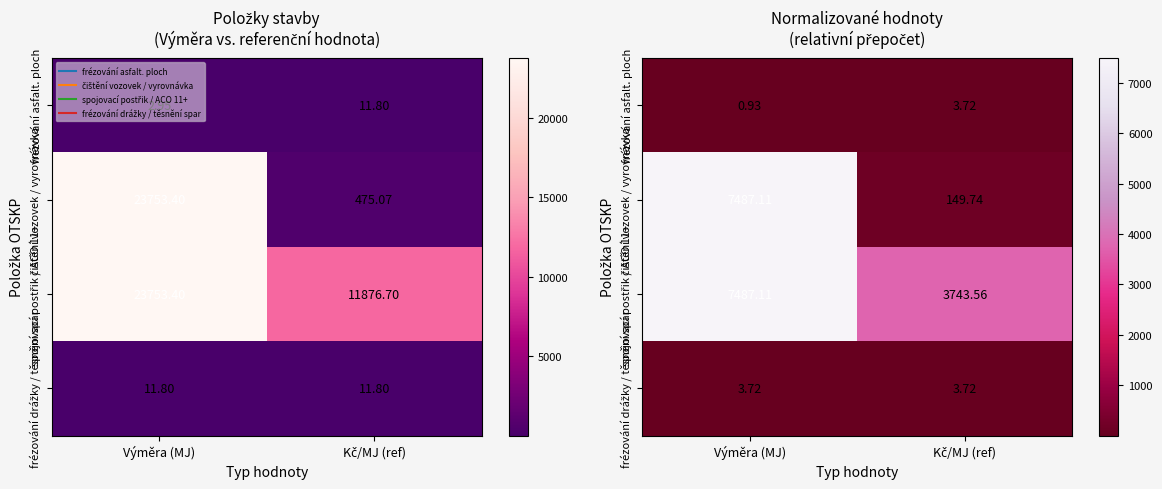

Between Výměra (MJ) and Kč/MJ (ref), which series saw the biggest shift?

čištění vozovek / vyrovnávka